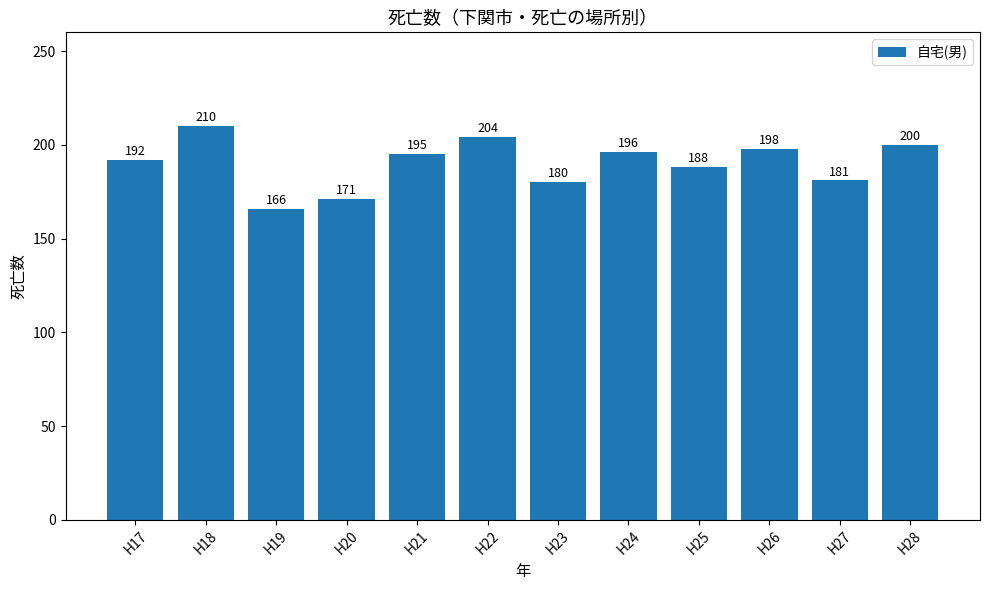

Which category has the lowest value across all series?

H19